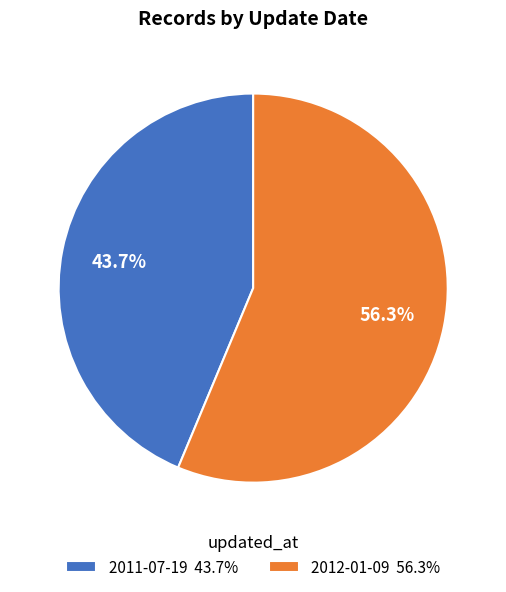

Which category has the smallest portion of the pie?

2011-07-19